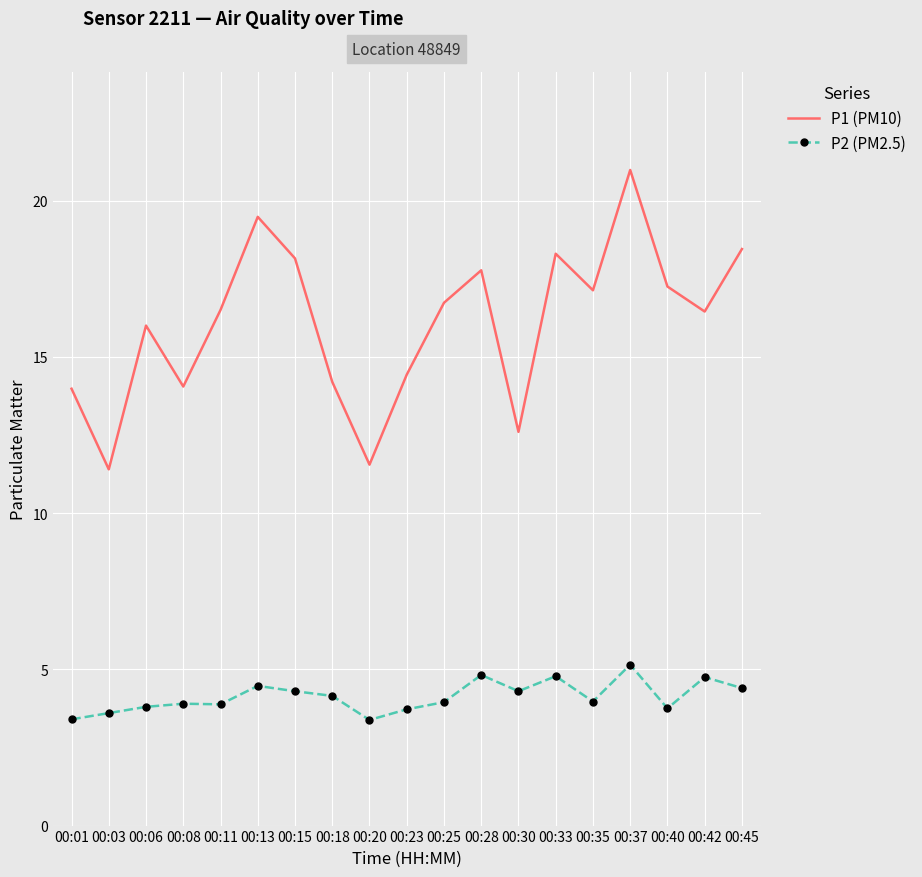

What is the difference between the P2 (PM2.5) values at 00:23 and 00:37?

1.4